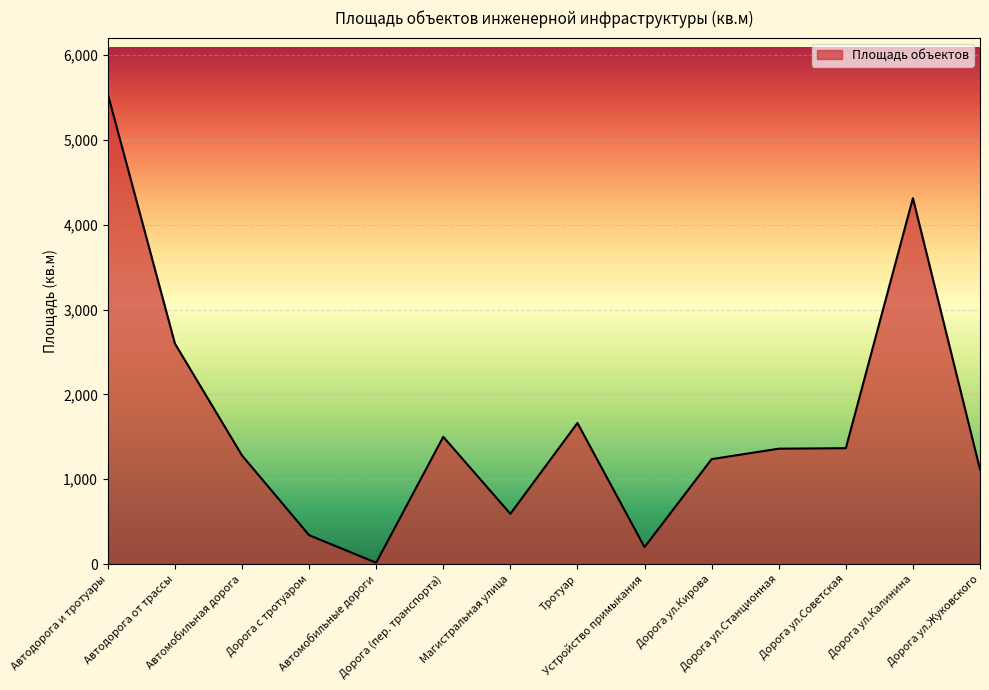

What position from the left is Дорога (пер. транспорта)?

6